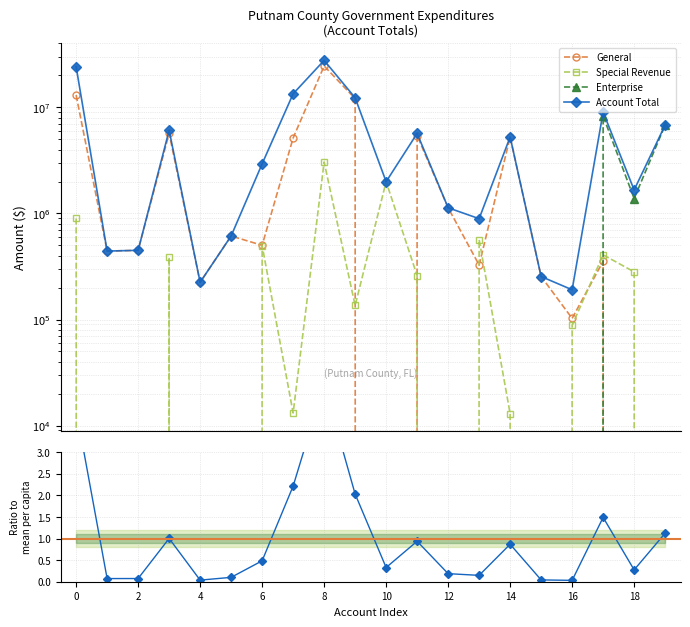

Is the value of General at 4 greater than the value of Special Revenue at 11?

Yes